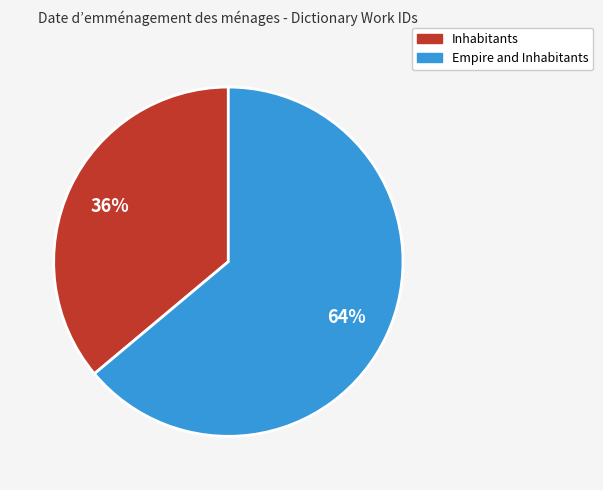

Approximately how many times larger is the value at Inhabitants compared to Empire and Inhabitants?

0.6